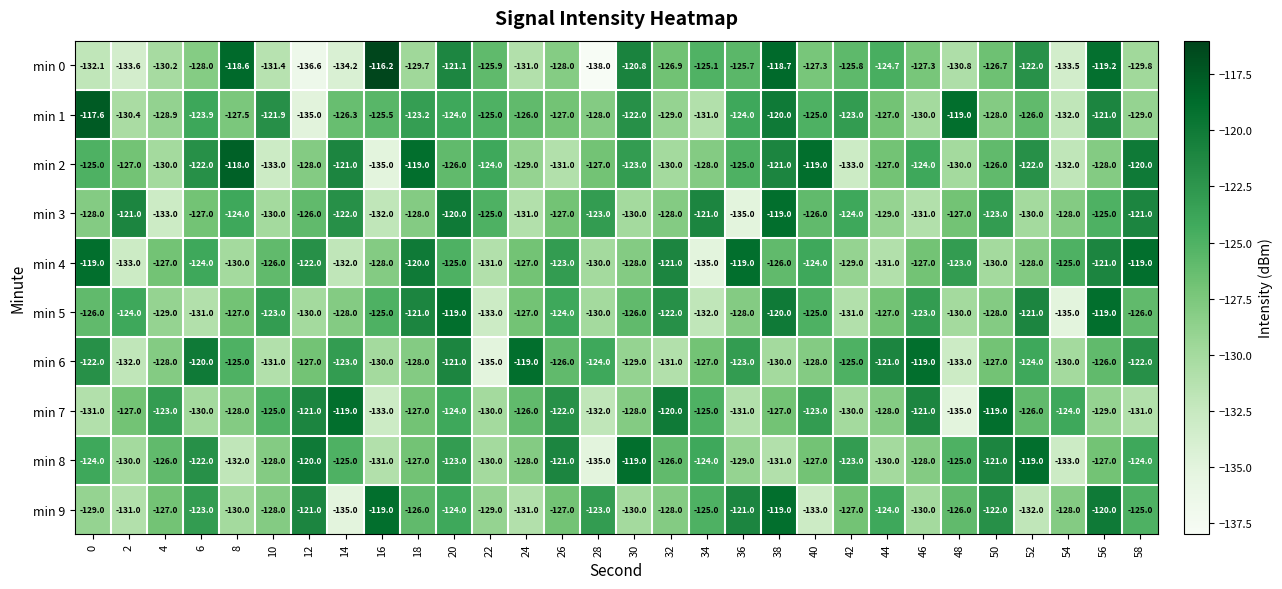

The value of min 4 at 52 is -128.0. True or false?

True